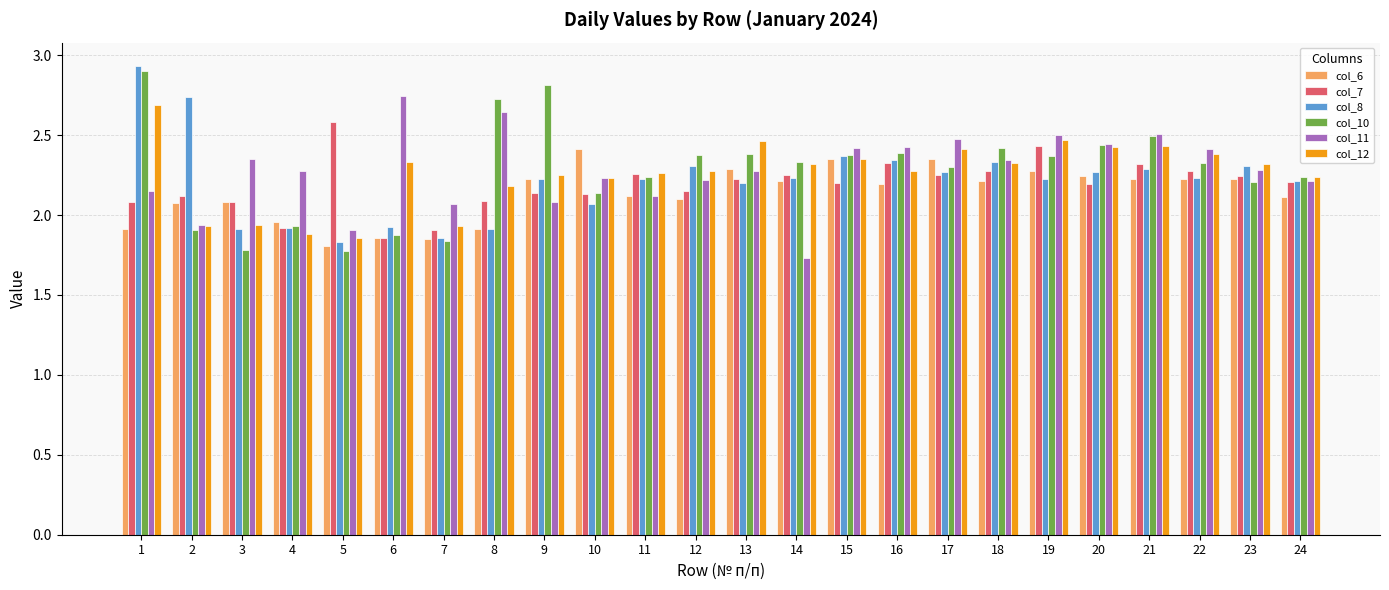

At how many categories does at least one series exceed 1?

24